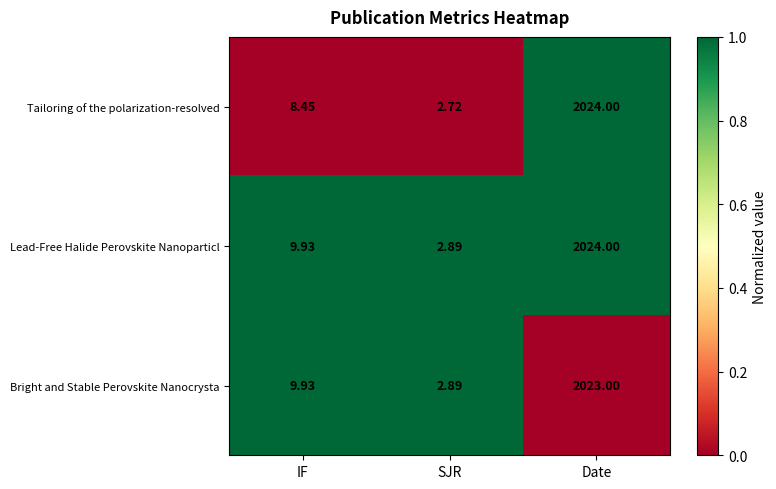

At which category is the sum across all series the highest?

Date